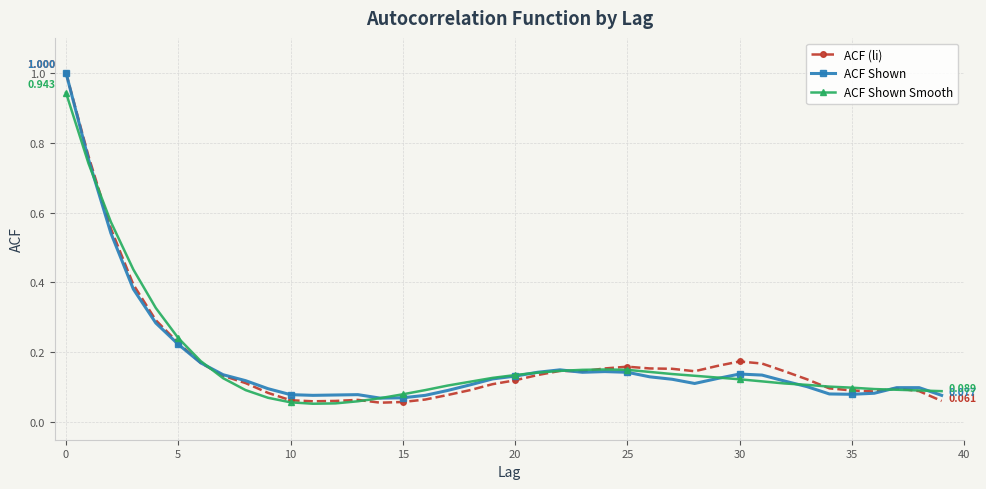

Which series has the largest range (max minus min)?

ACF (li)